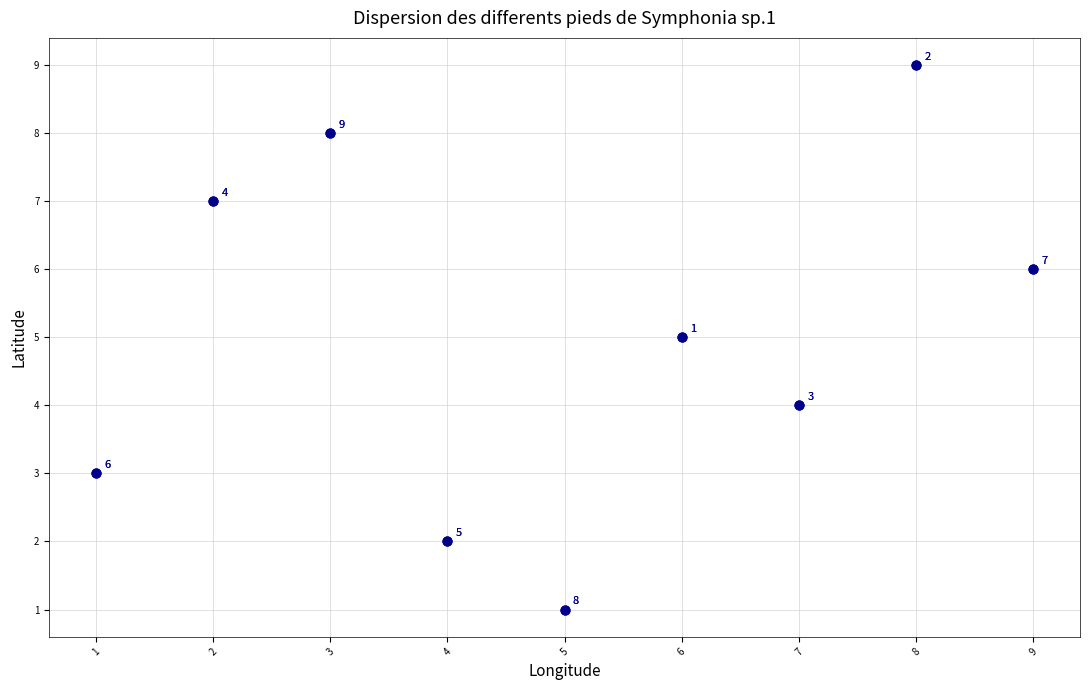

What Y value in the scatter plot is closest to 5?

5